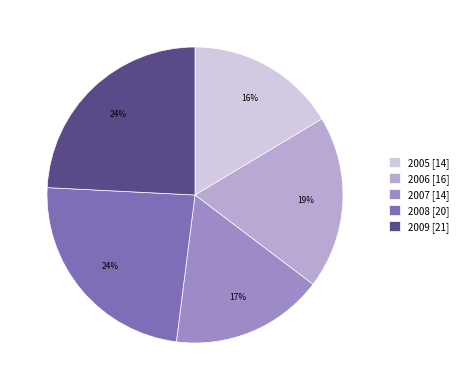

Is the sum of 2007 [14] and 2006 [16] greater than half?

No